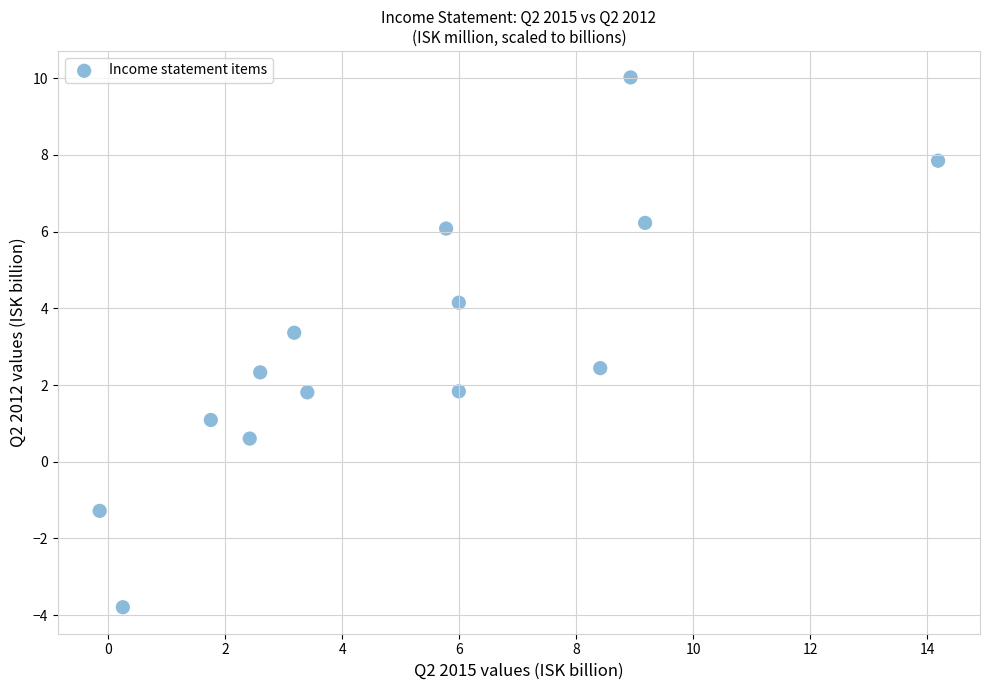

What is the range of X values (max minus min)?

14.3